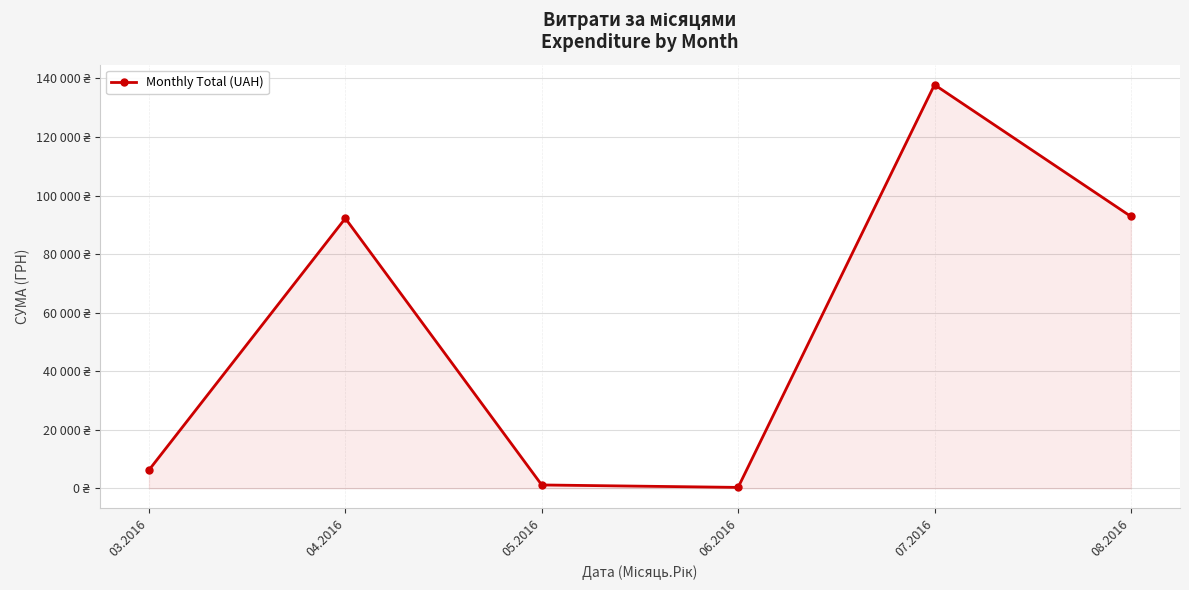

At which category does the chart reach its minimum across all series?

06.2016